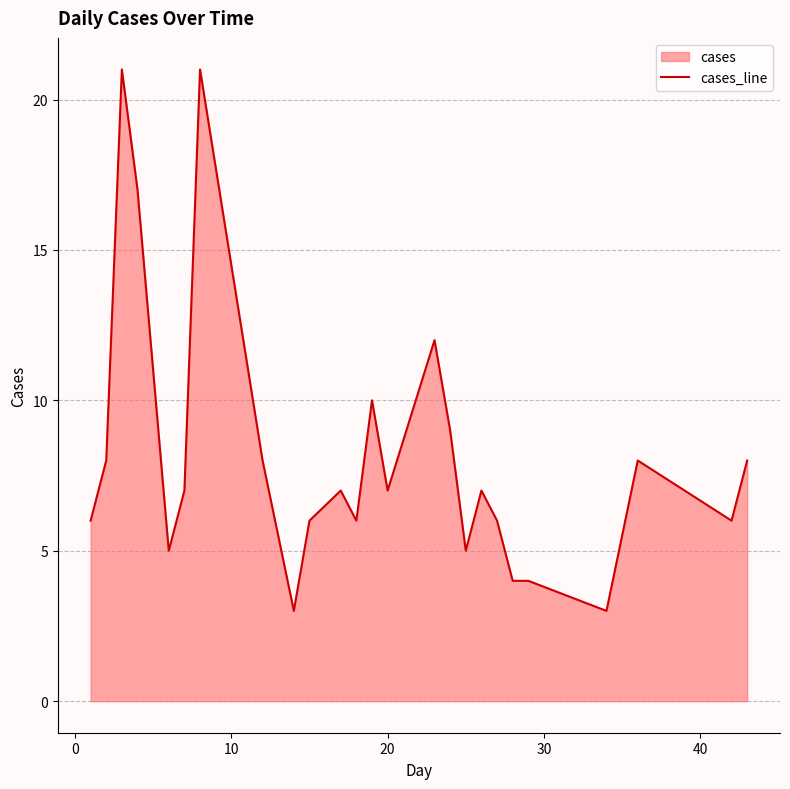

What is the average value?

8